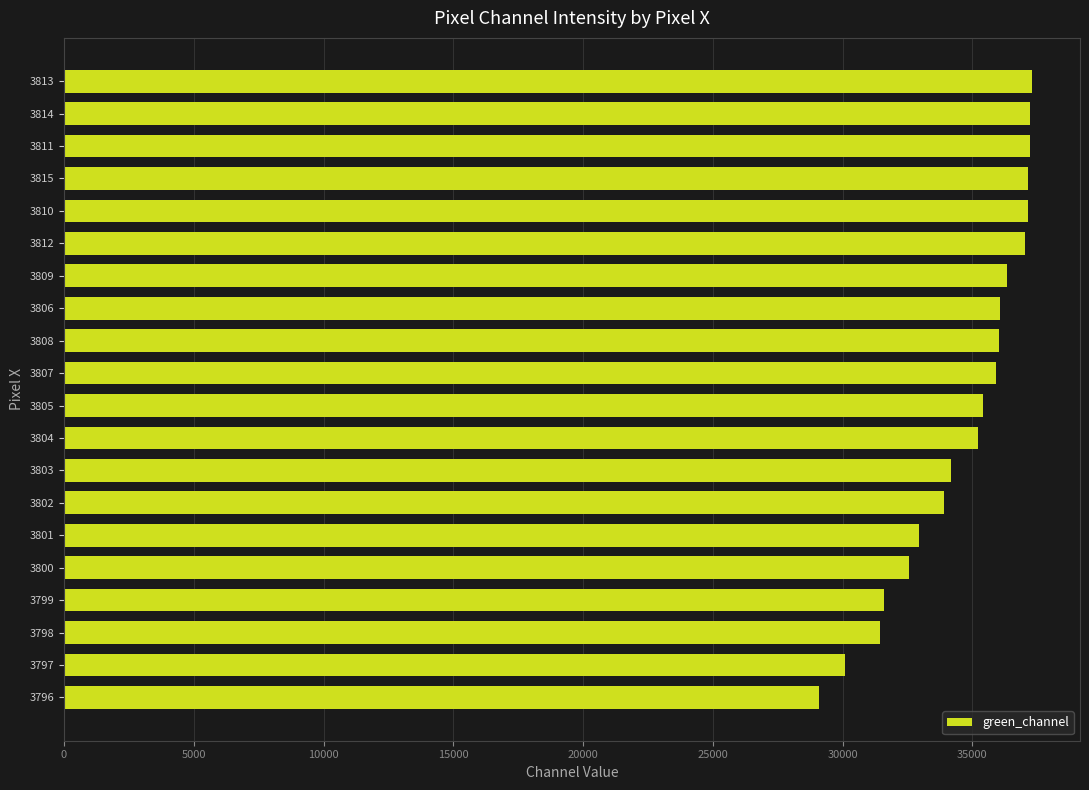

What is the change in value from 3803 to 3812?

+2853